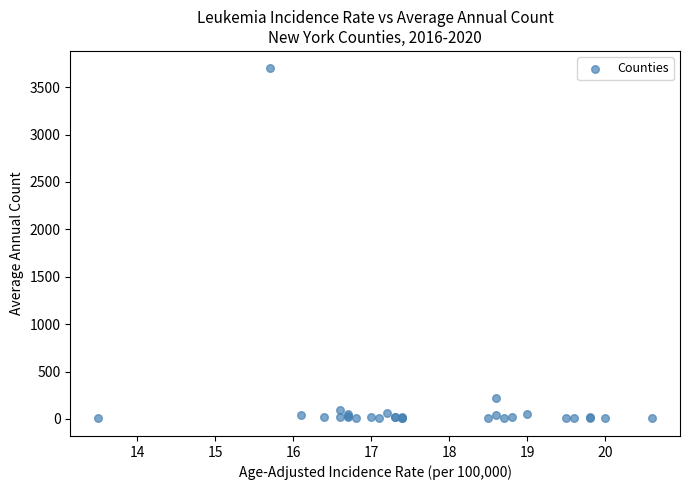

What Y value in the scatter plot is closest to 1851?

220